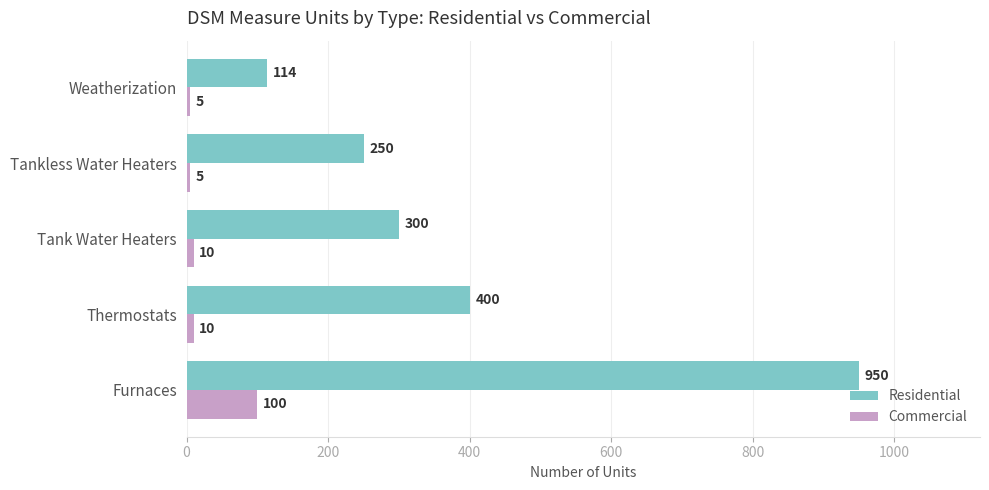

What is the highest value of the Residential series?

950